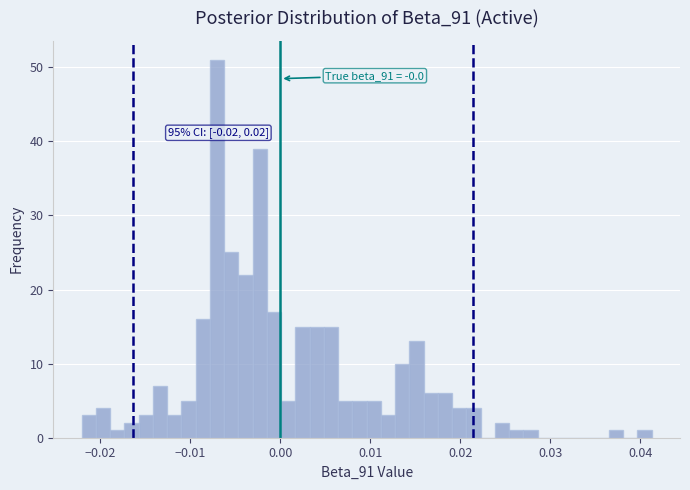

Read against the x-axis, roughly where is the centre of the tallest bar?

-0.007